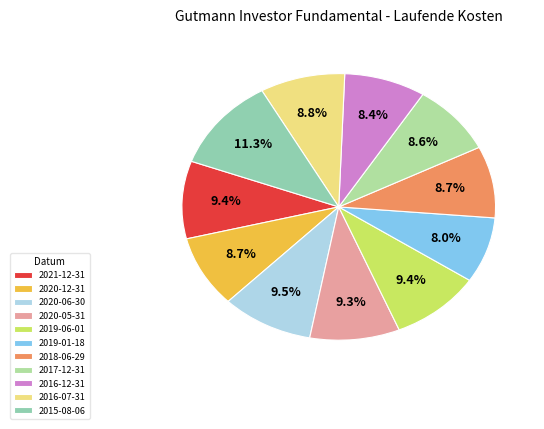

Which category has the smallest portion of the pie?

2019-01-18